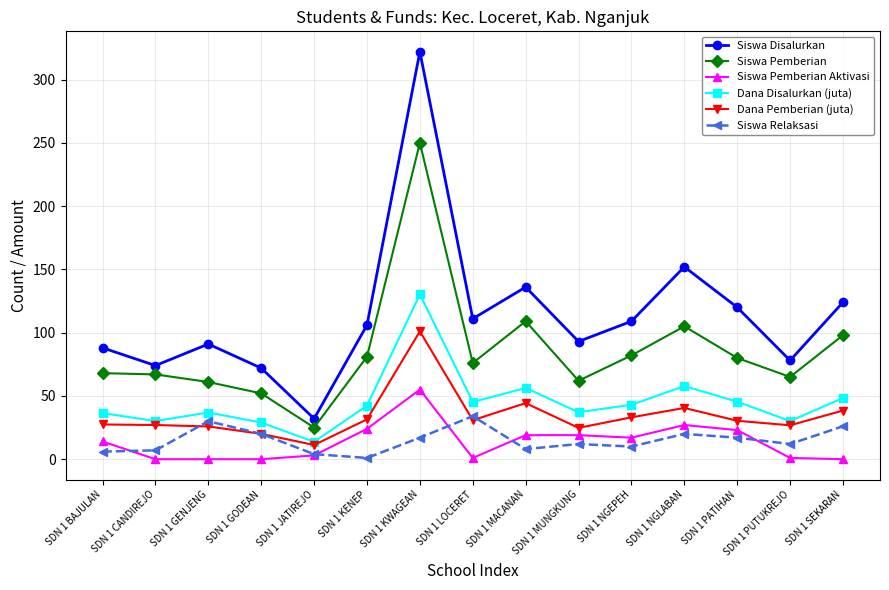

What is the average value of the Siswa Pemberian series?

85.4